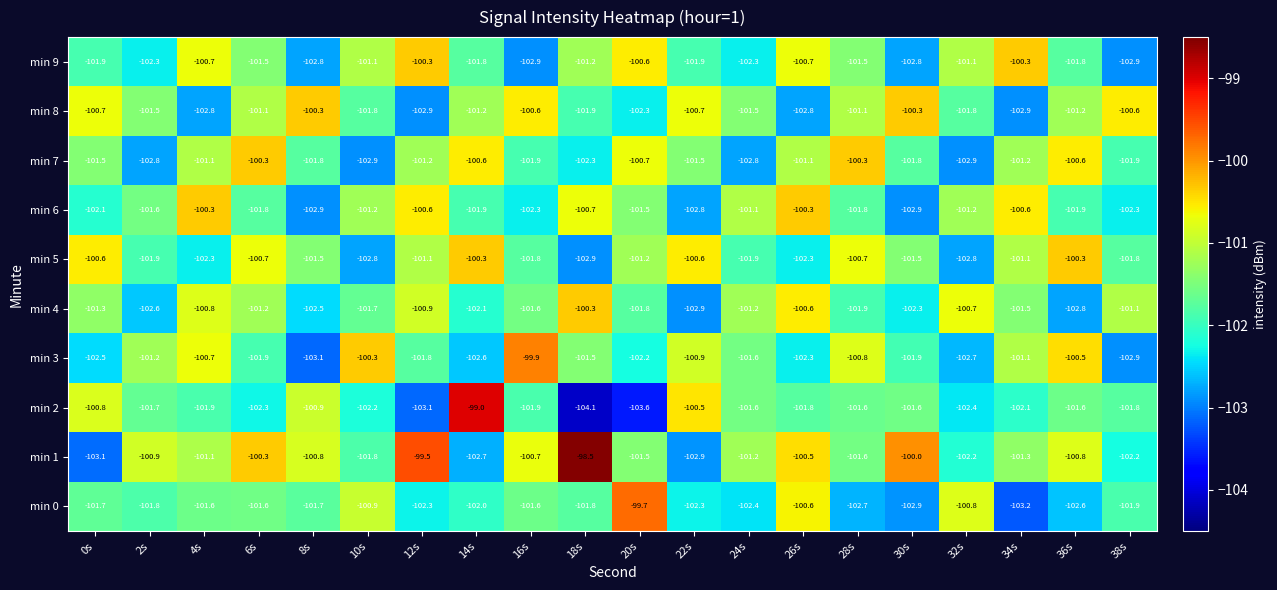

The min 8 series shows -145.9 at 20s. True or false?

False